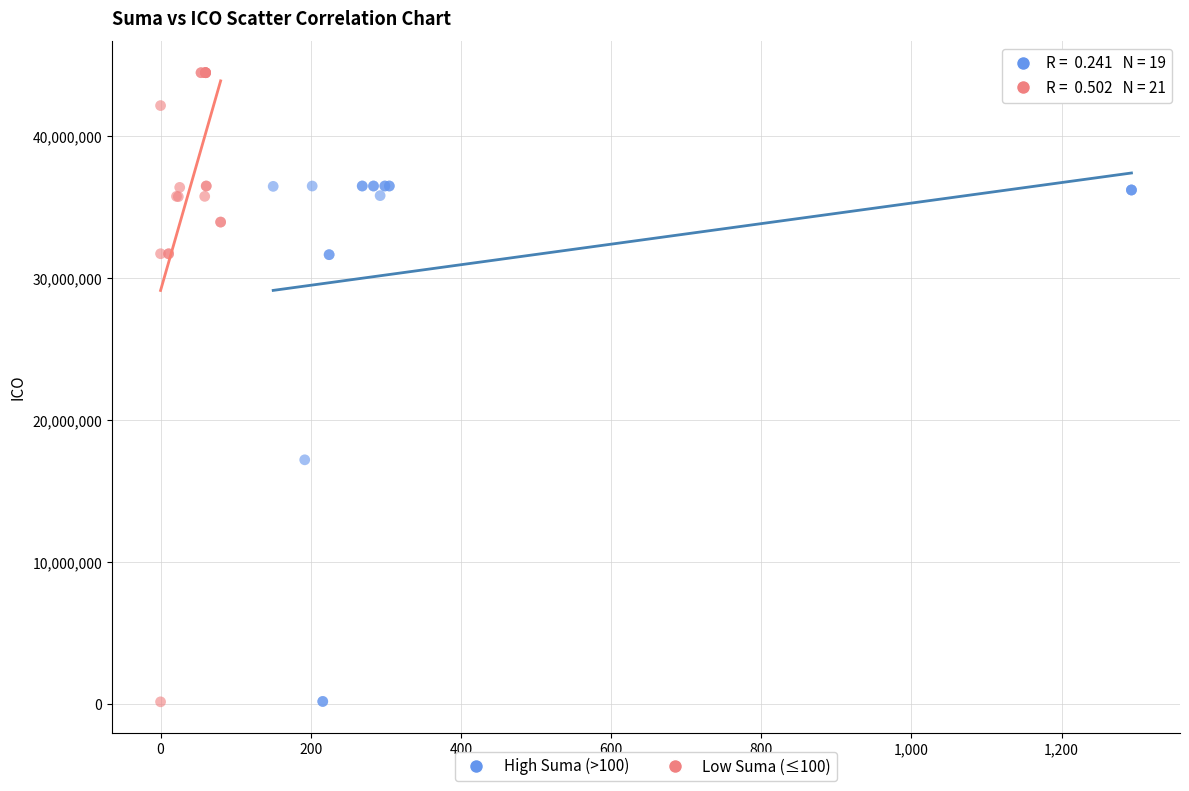

Which series reaches the maximum Y coordinate?

Low Suma (≤100)